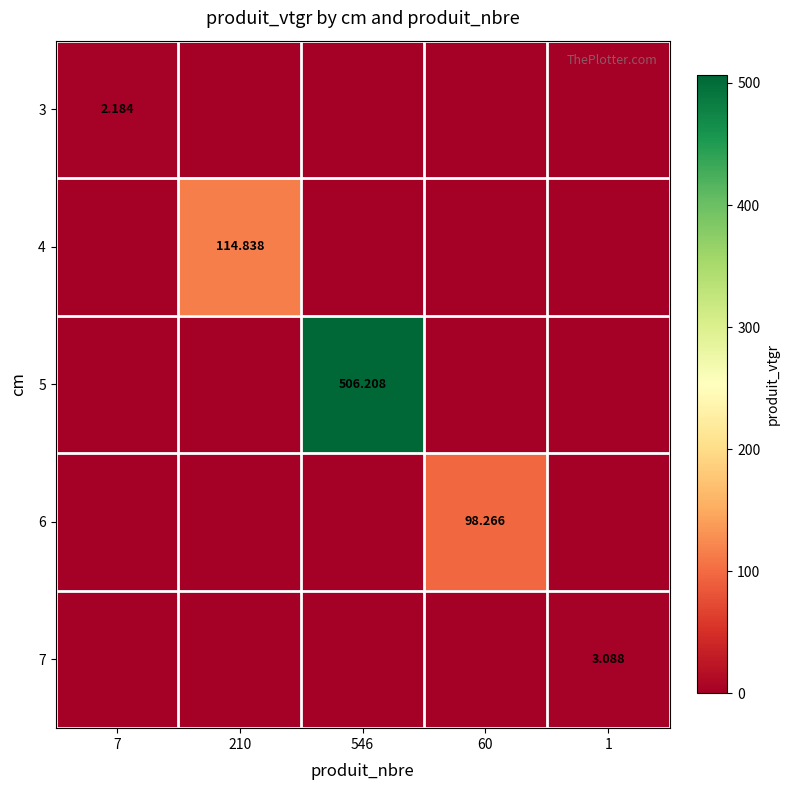

Rank the categories by 6 value from highest to lowest.

60, 7, 210, 546, 1